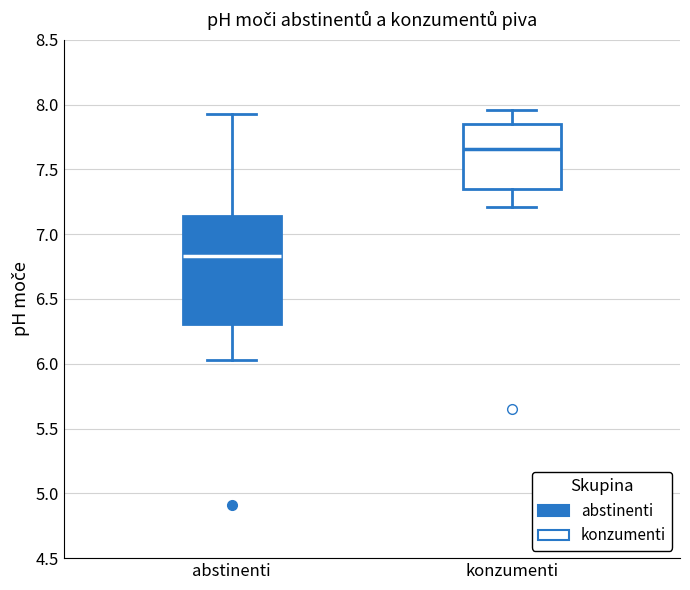

Which box has the lowest median line?

abstinenti